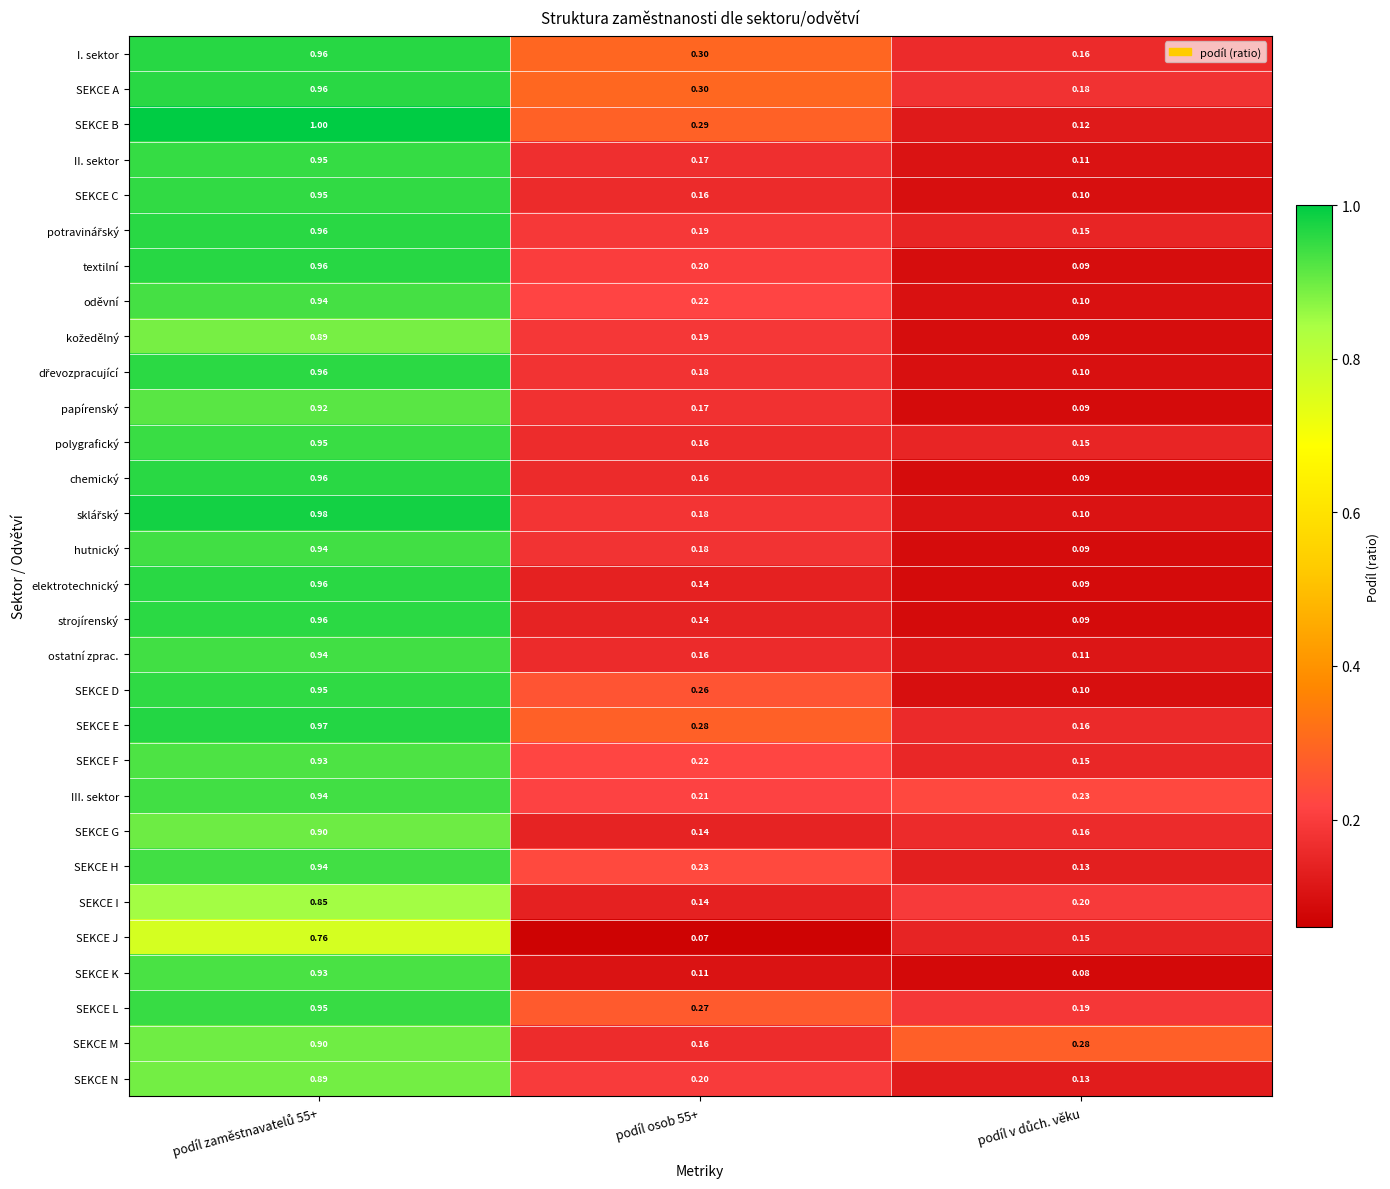

Which series has the largest total across all categories?

SEKCE A